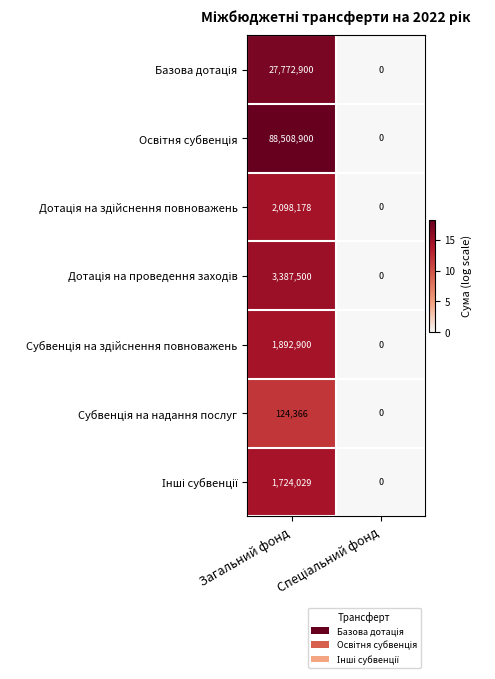

What is the total value across all series at Загальний фонд?

125508773